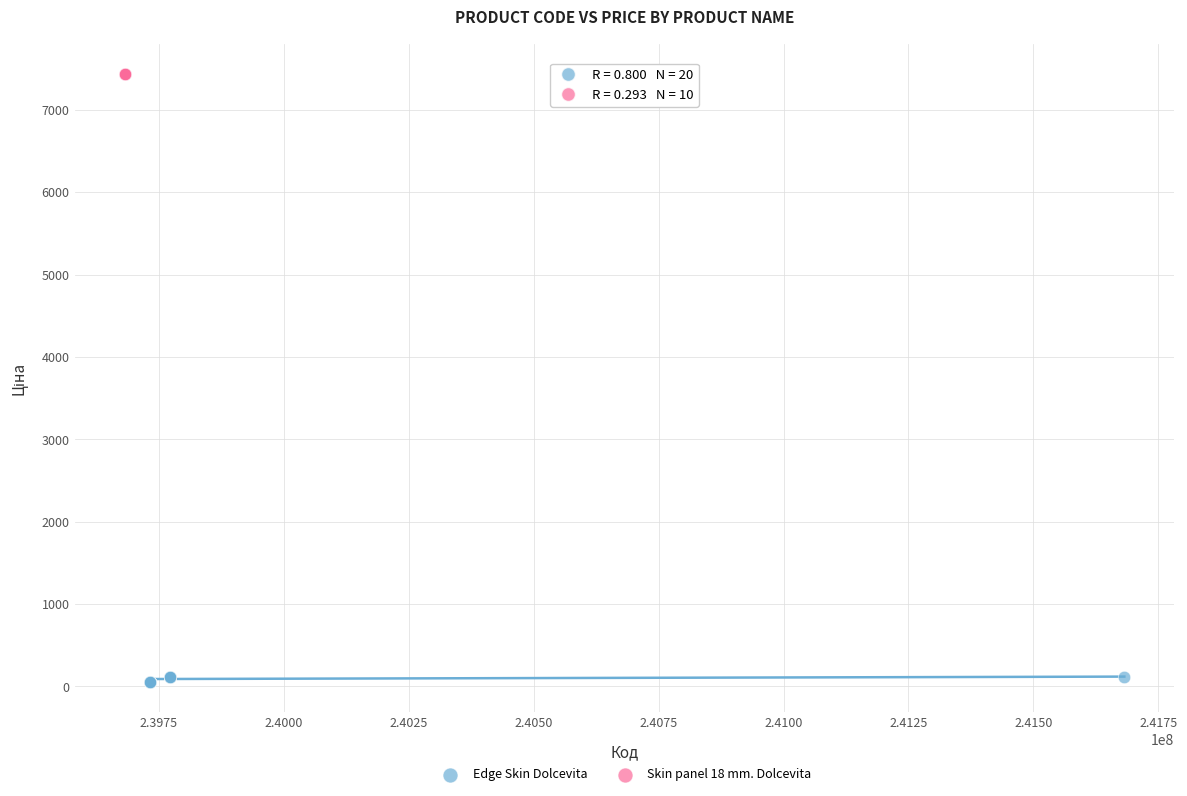

Which series reaches the minimum Y coordinate?

Edge Skin Dolcevita